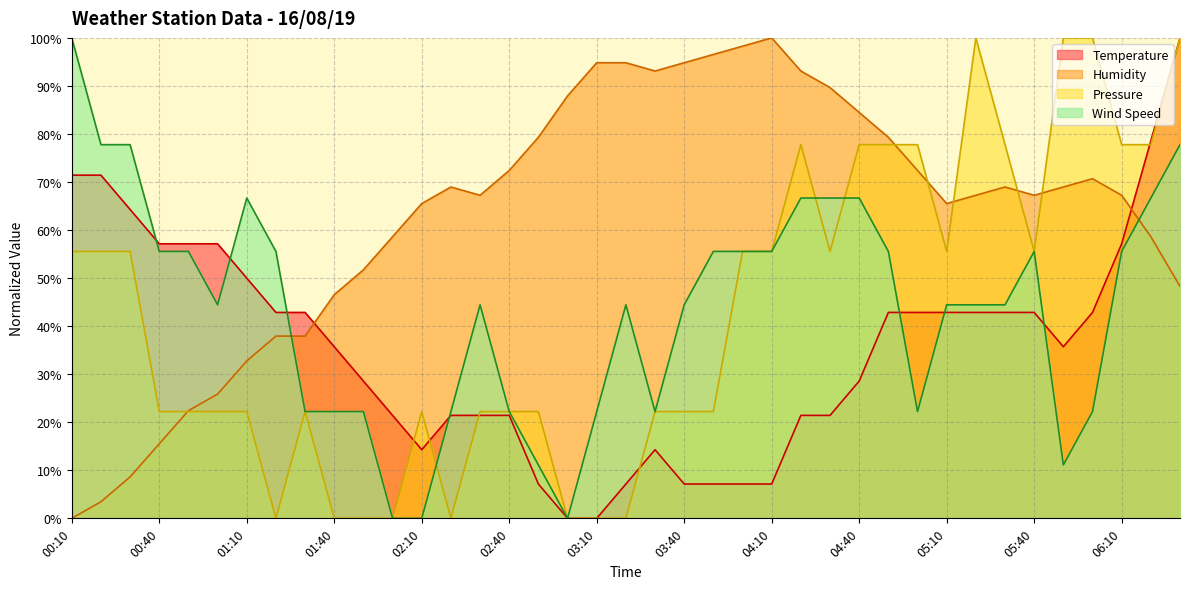

Which series changed the most between 00:40 and 04:20?

Humidity